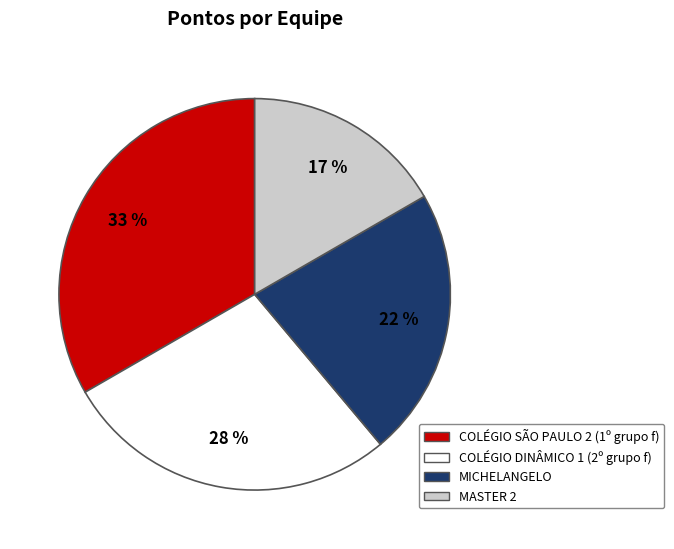

To the nearest percent, what portion does MICHELANGELO represent?

22%